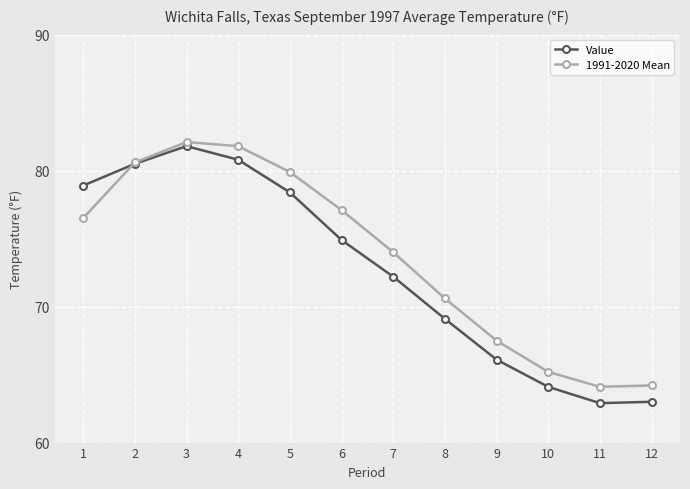

Which label corresponds to the largest value in the chart?

3